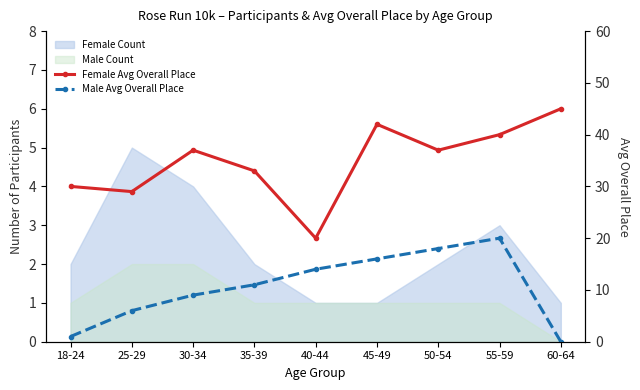

At which label does Male Avg Overall Place reach its peak?

55-59